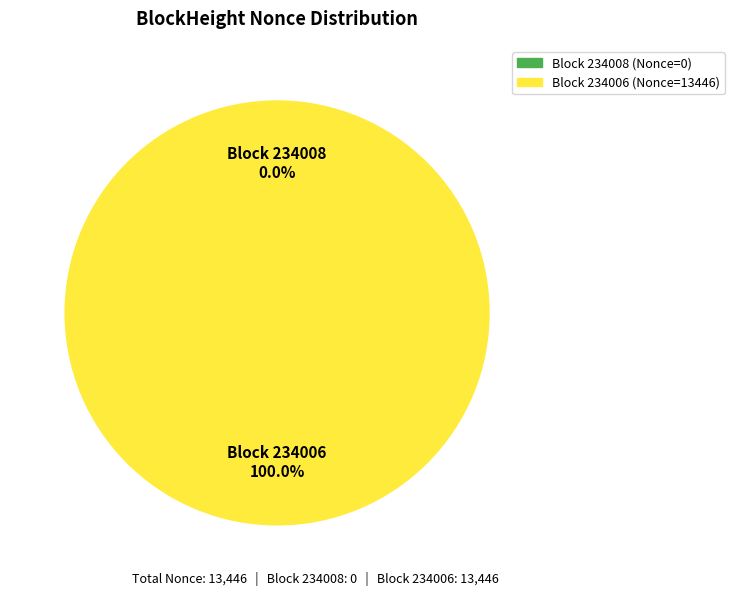

Combined, what portion of the pie is 234006 and 234008?

100.0%